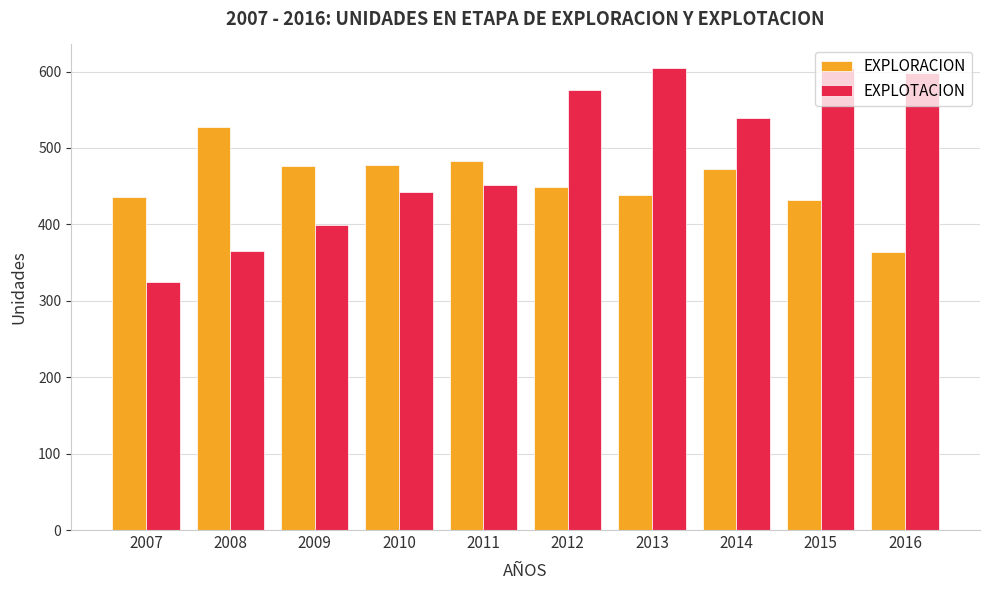

Which series has the largest total across all categories?

EXPLOTACION